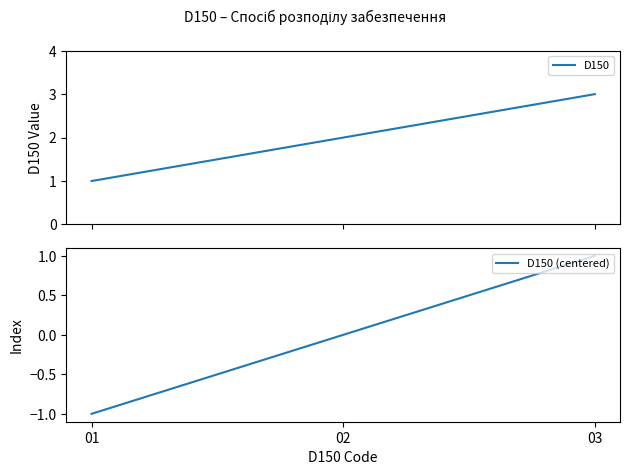

List the labels in order of D150 (centered) value, largest first.

03, 02, 01